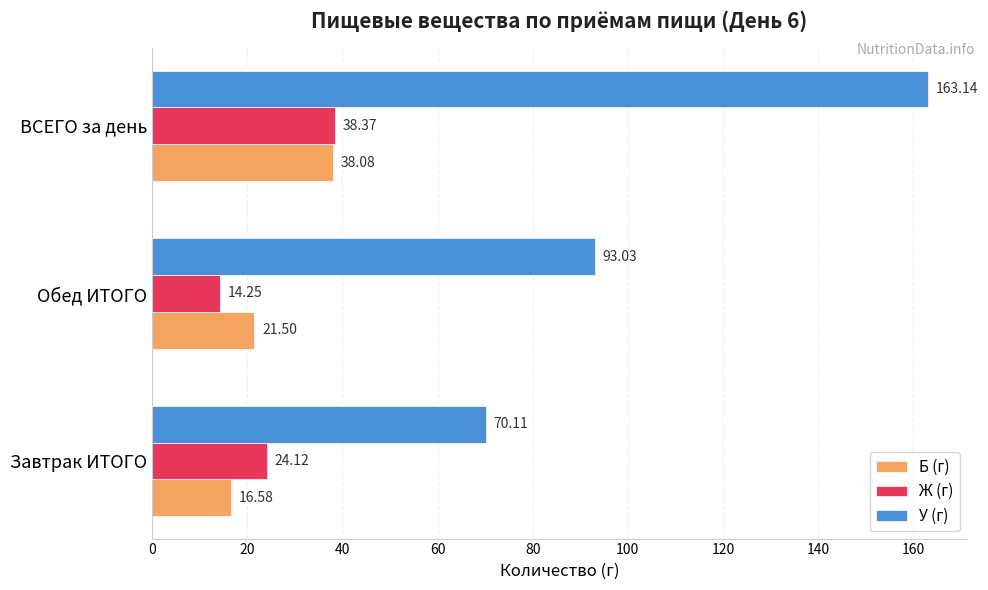

At which label does У (г) reach its minimum?

Завтрак ИТОГО